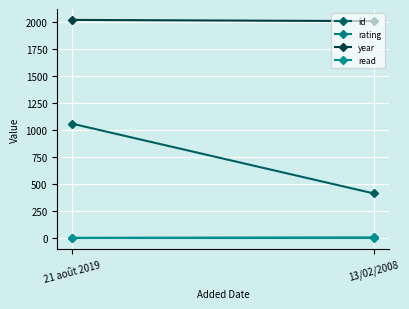

At which label is year closest to 2013?

13/02/2008